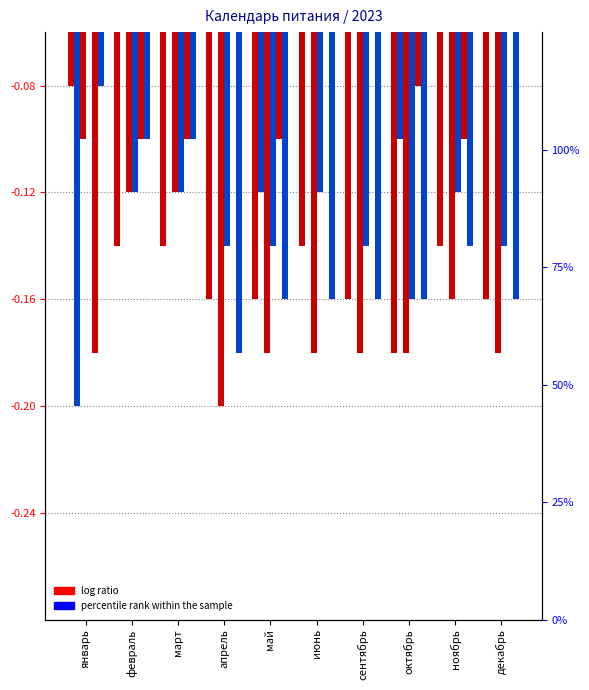

Which category has the highest value in the col_26 series?

январь